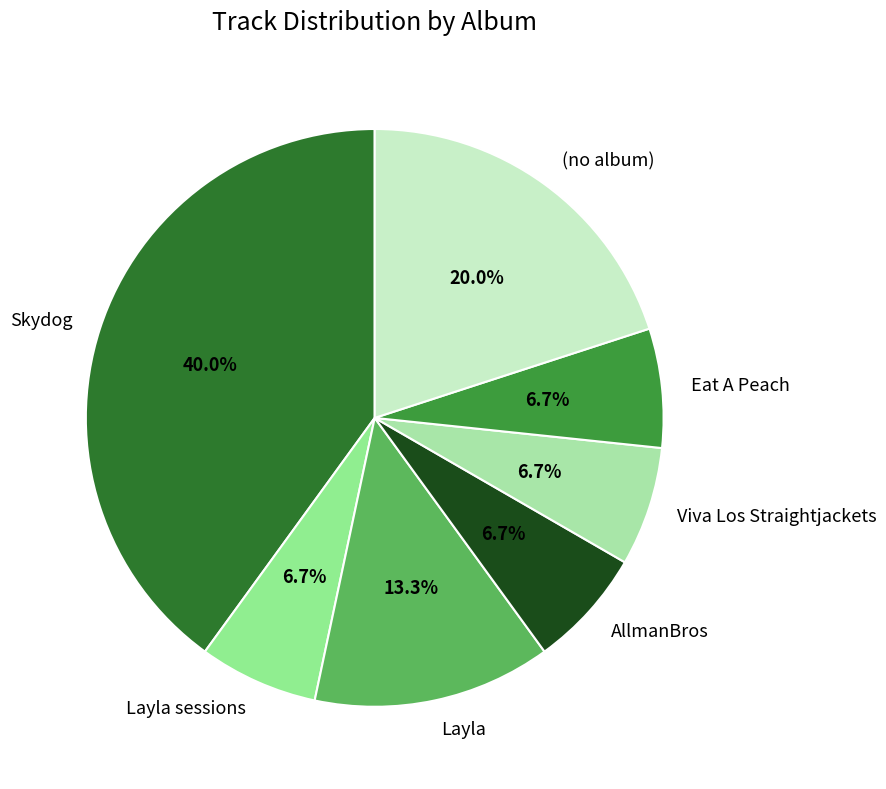

Does Layla sessions account for over 50% of the chart?

No